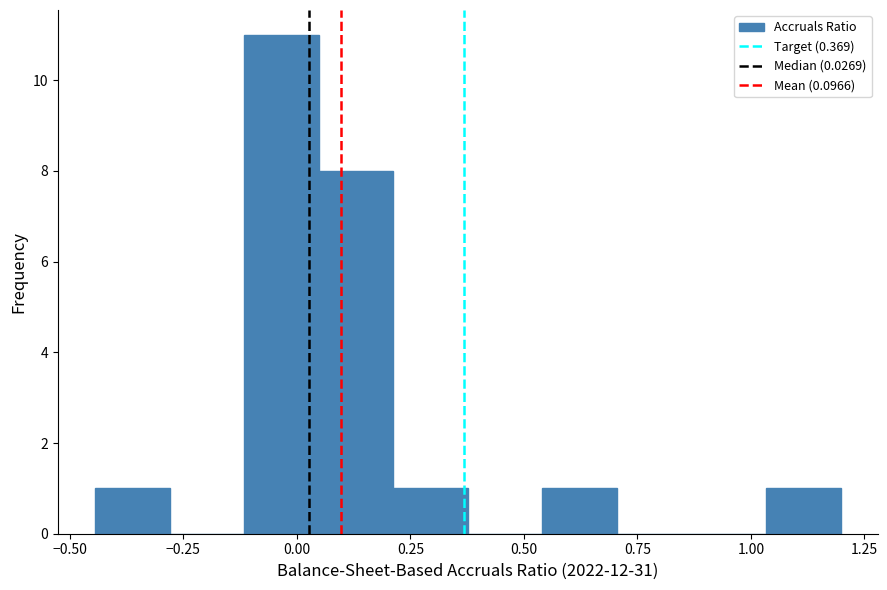

Around what value on the x-axis is the tallest bar? Give the approximate position of its centre, as read against the axis.

-0.05